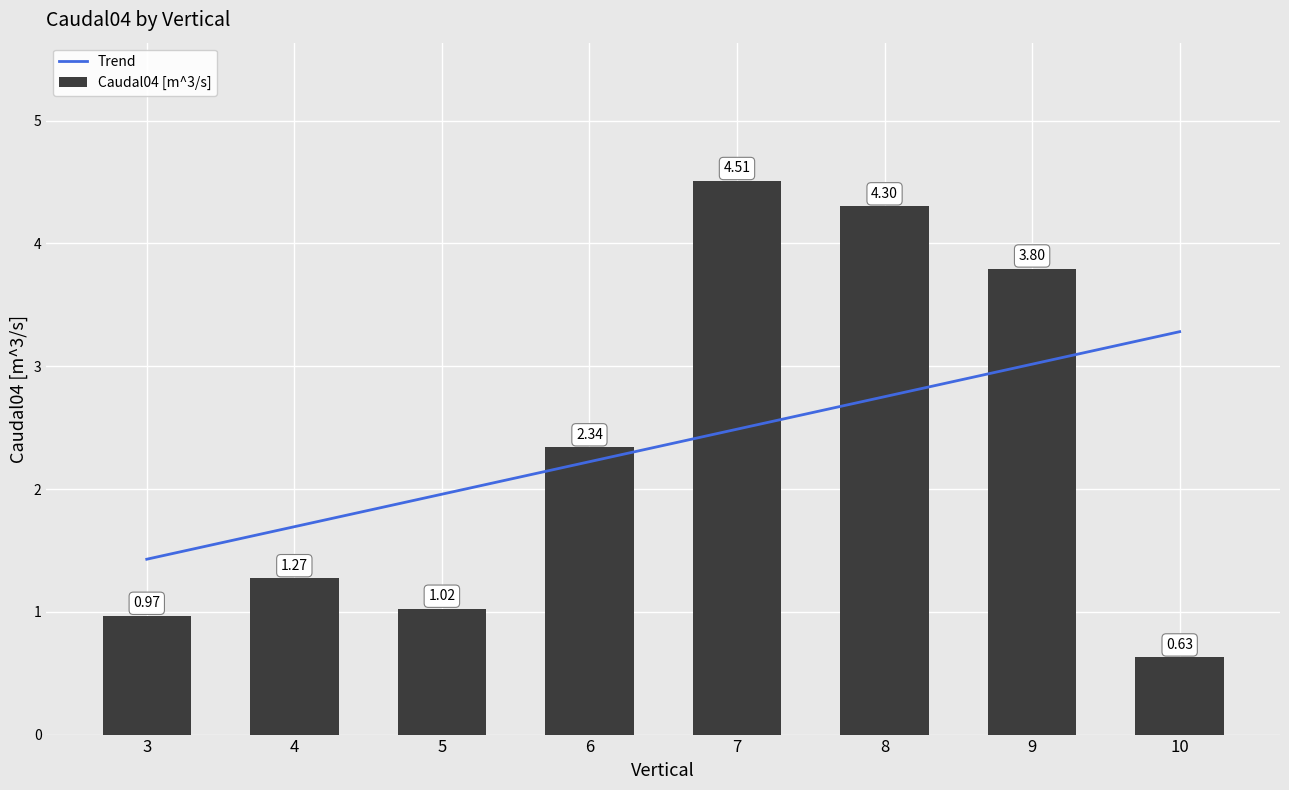

What is the value of the 2nd bar from the left?

1.3